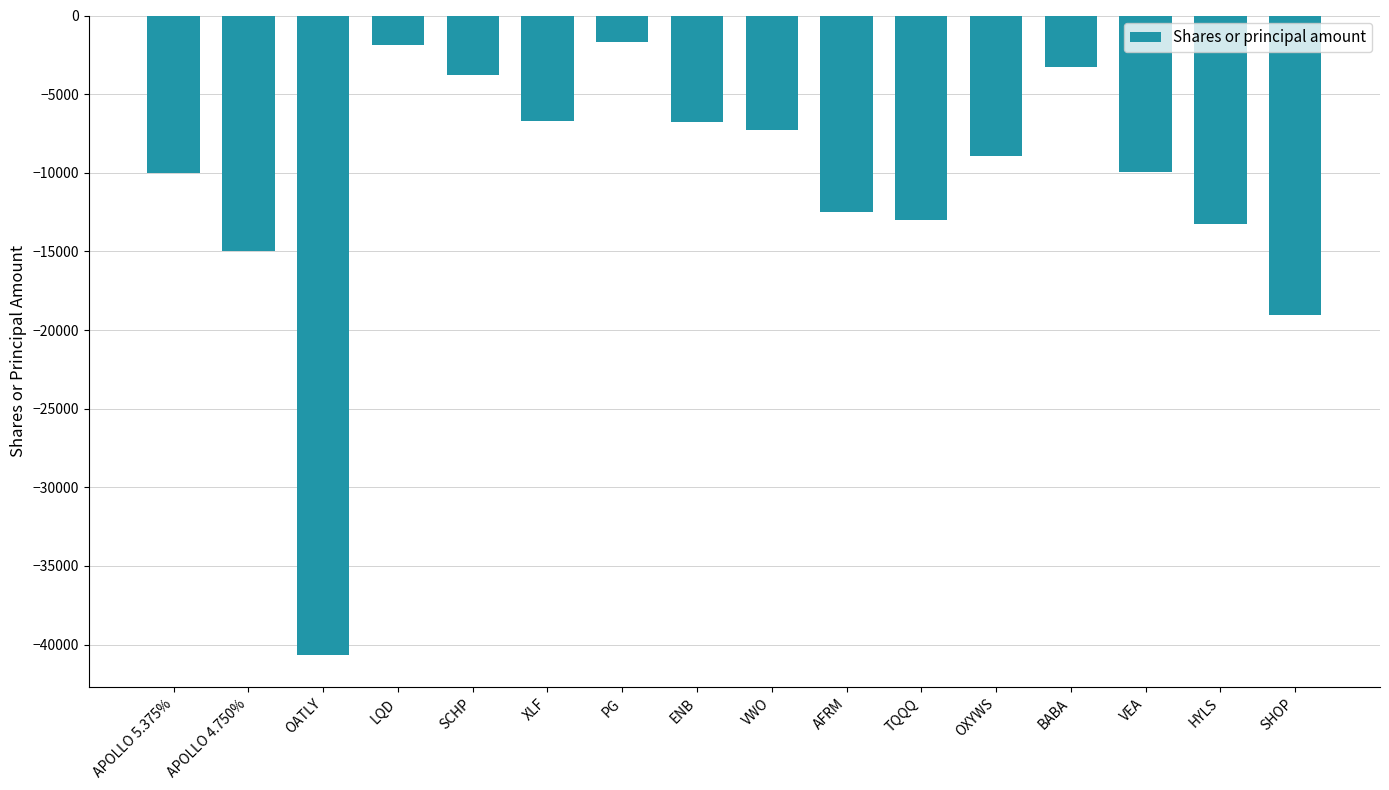

Where is the data nearest to the value -21180?

SHOP